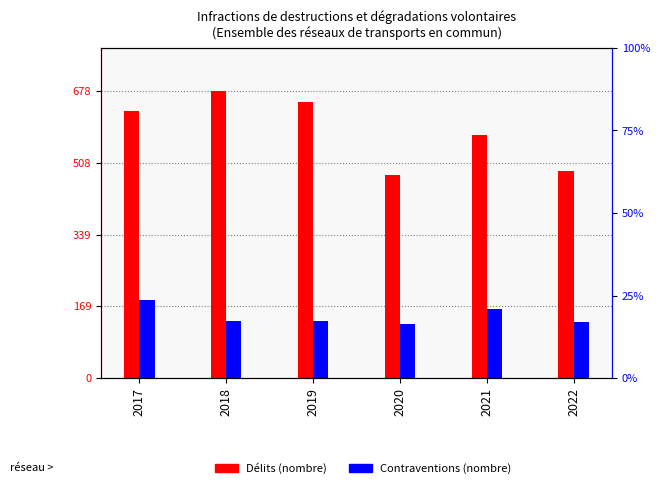

Reading left to right, transcribe all the data shown in this chart.

Délits: 630	678	652	479	574	489
Contraventions: 184	135	134	128	163	132